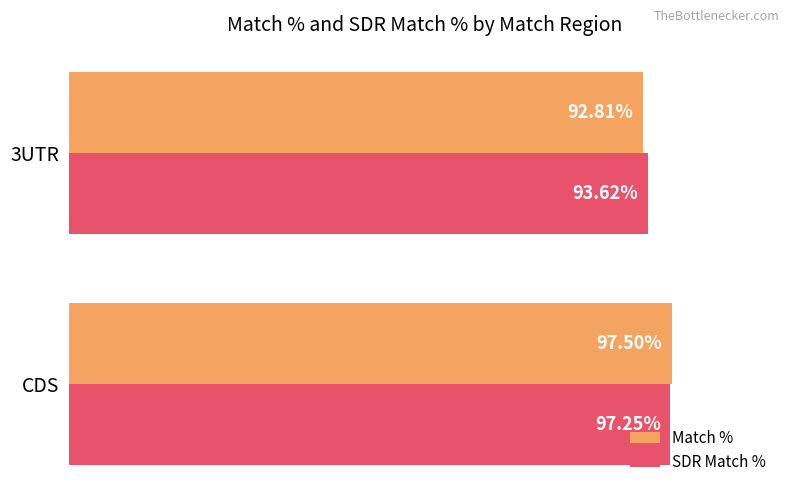

At which category does the chart reach its peak across all series?

CDS